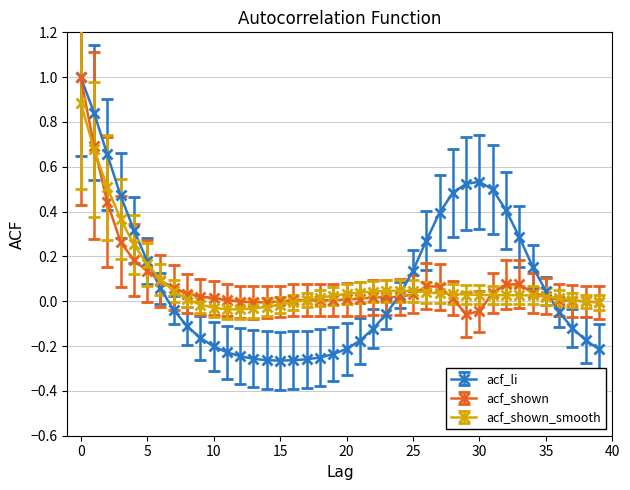

What is the highest value of the acf_shown series?

1.0